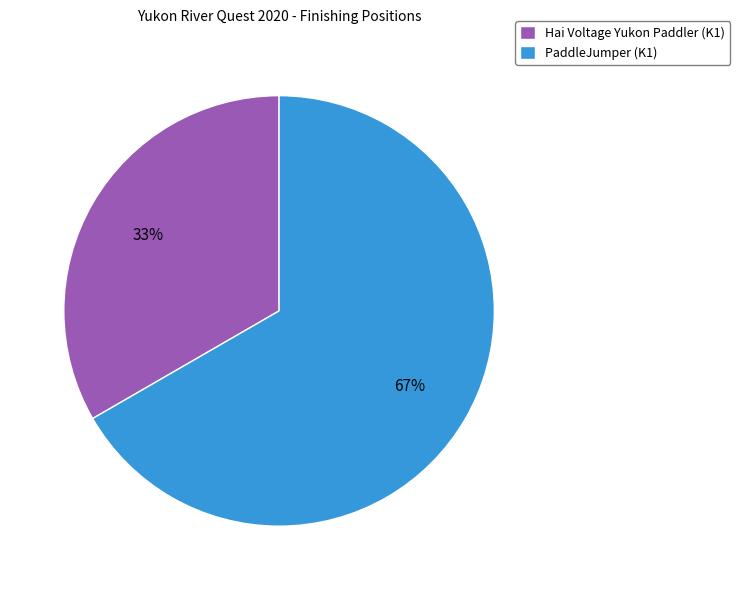

True or false: PaddleJumper (K1) accounts for 75% of the total.

False